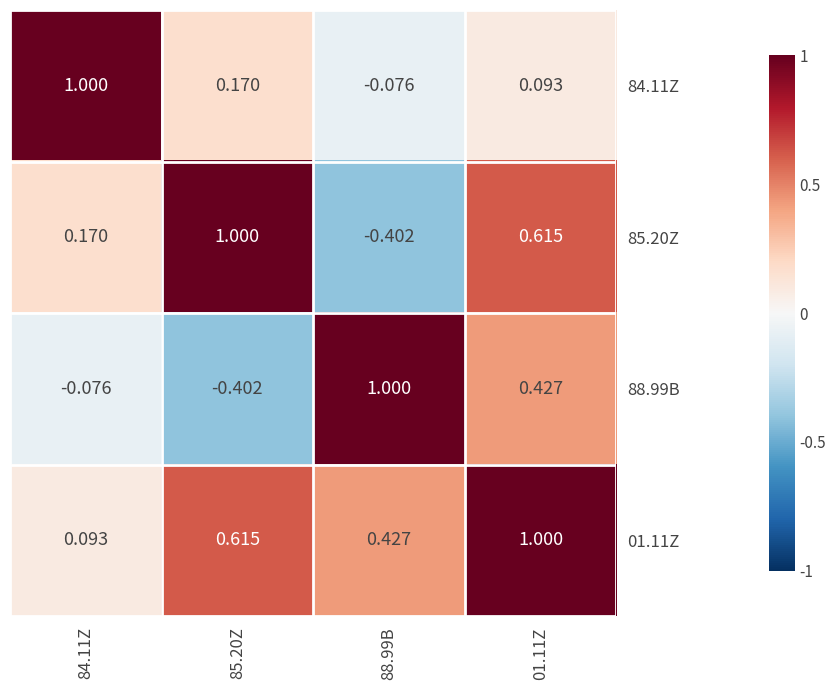

List the series in order of their overall mean, highest first.

01.11Z, 85.20Z, 84.11Z, 88.99B